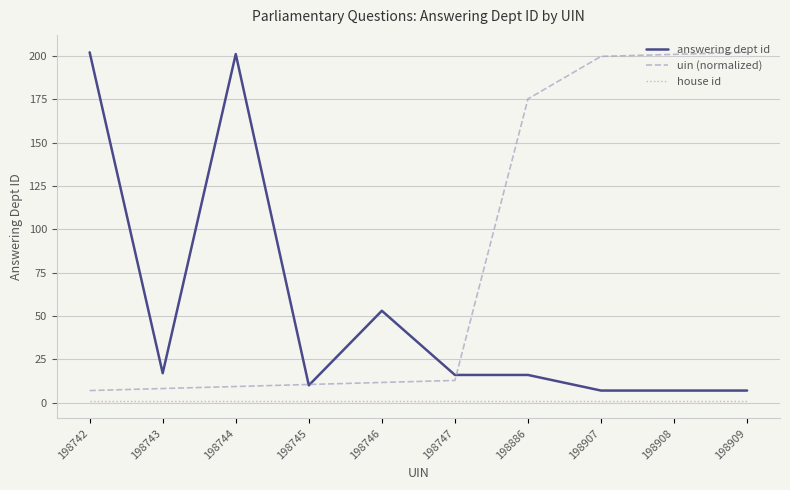

What value does the answering dept id series have at 198743?

17.0